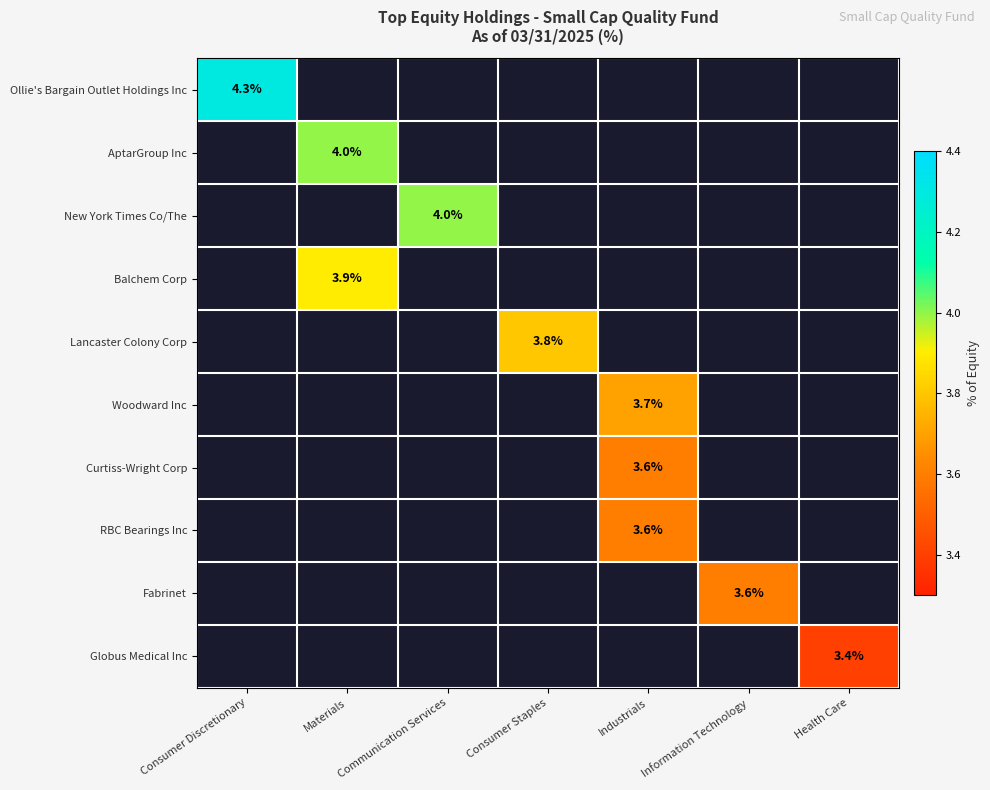

Which category has the highest value across all series?

Consumer Discretionary